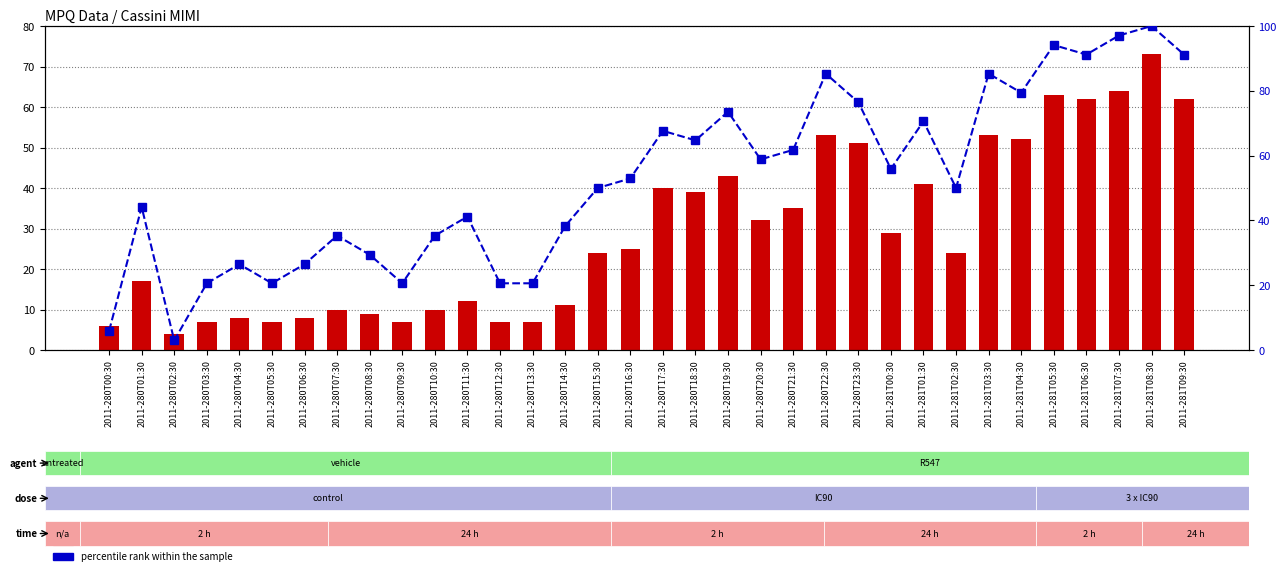

Which series has the largest total across all categories?

percentile rank within the sample